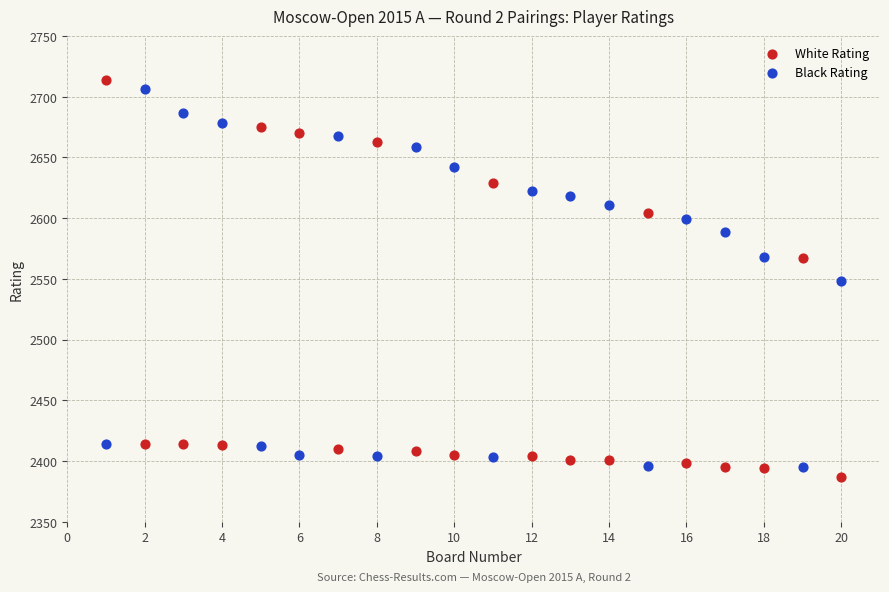

Which series contains the lowest Y value?

White Rating